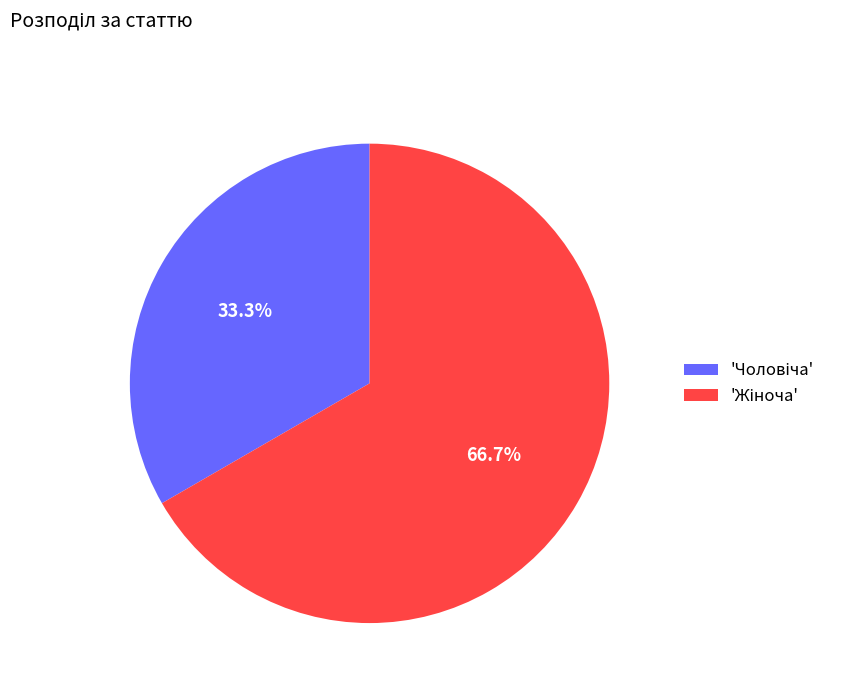

Does any single category account for the majority?

Yes